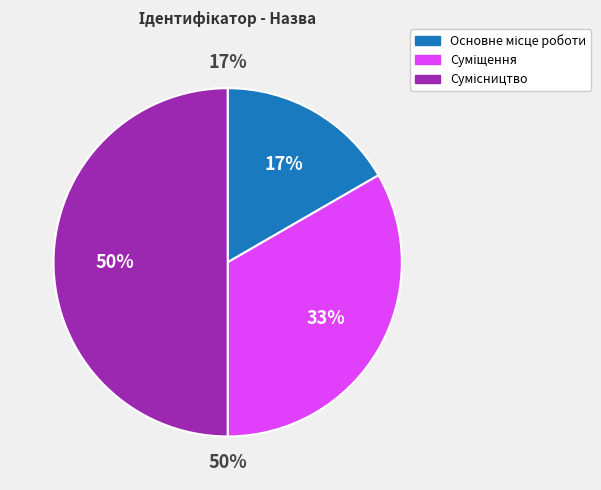

True or false: Основне місце роботи accounts for 22% of the total.

False